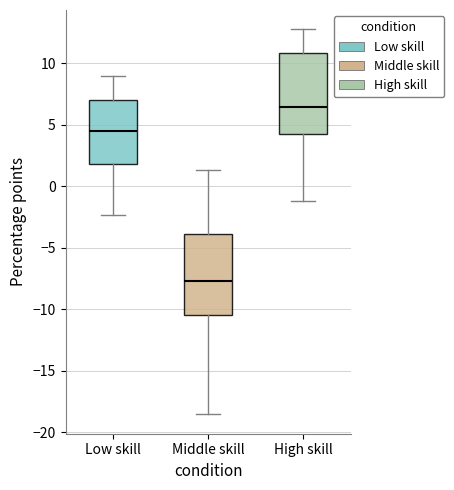

Which box's median line is the highest?

High skill